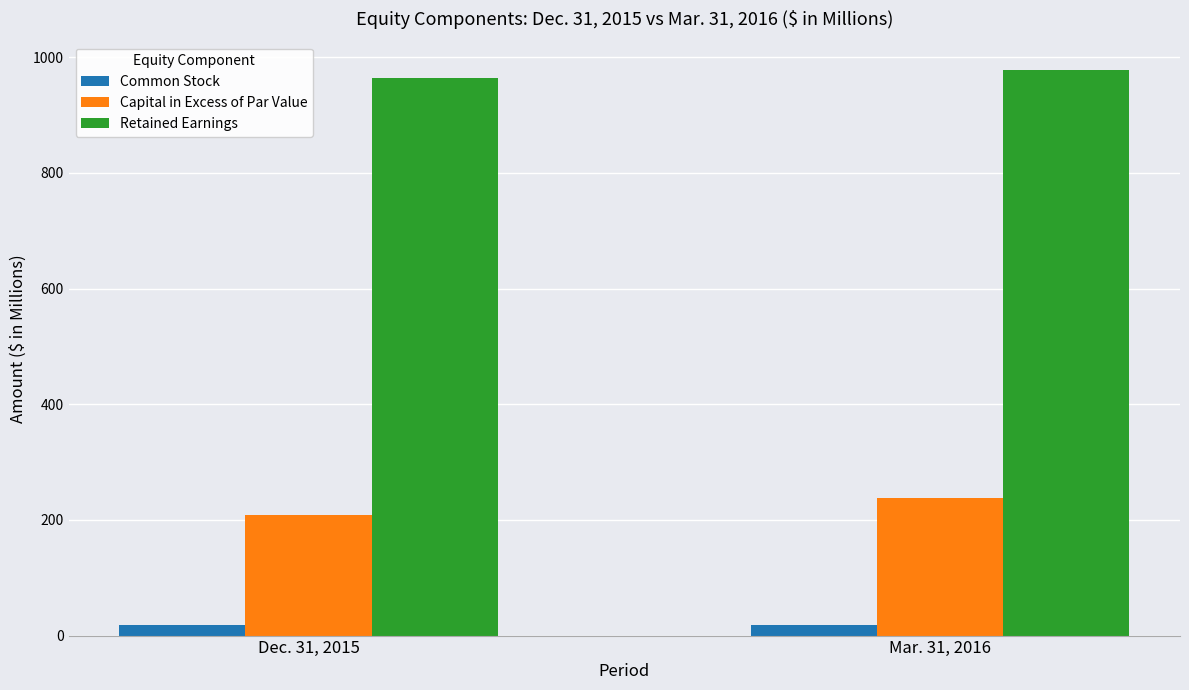

The Capital in Excess of Par Value series shows 325.6 at Dec. 31, 2015. True or false?

False